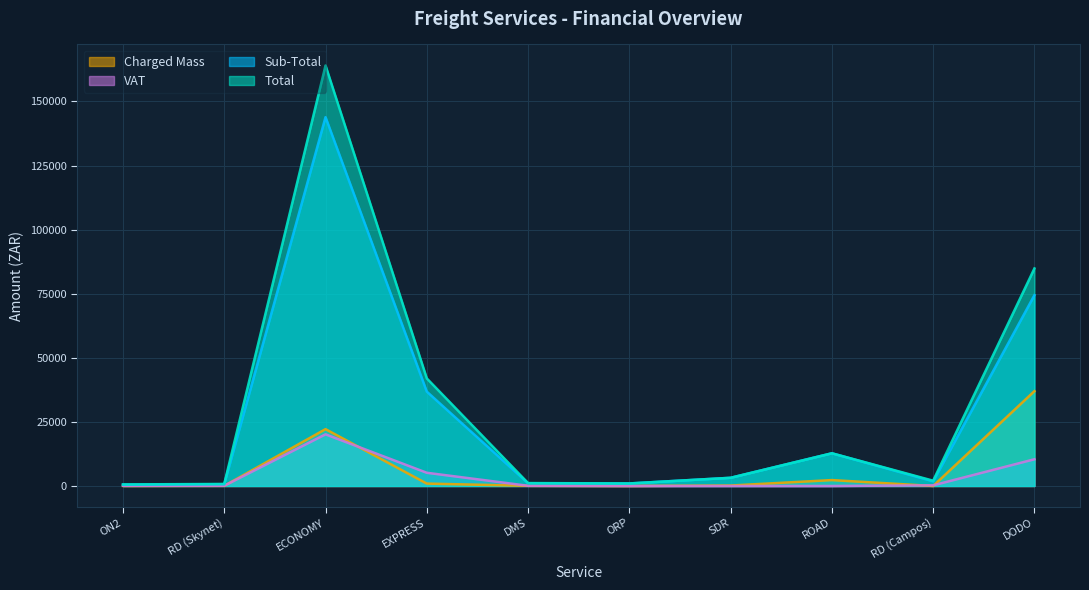

What is the sum of the VAT values at DMS and ROAD?

78.7